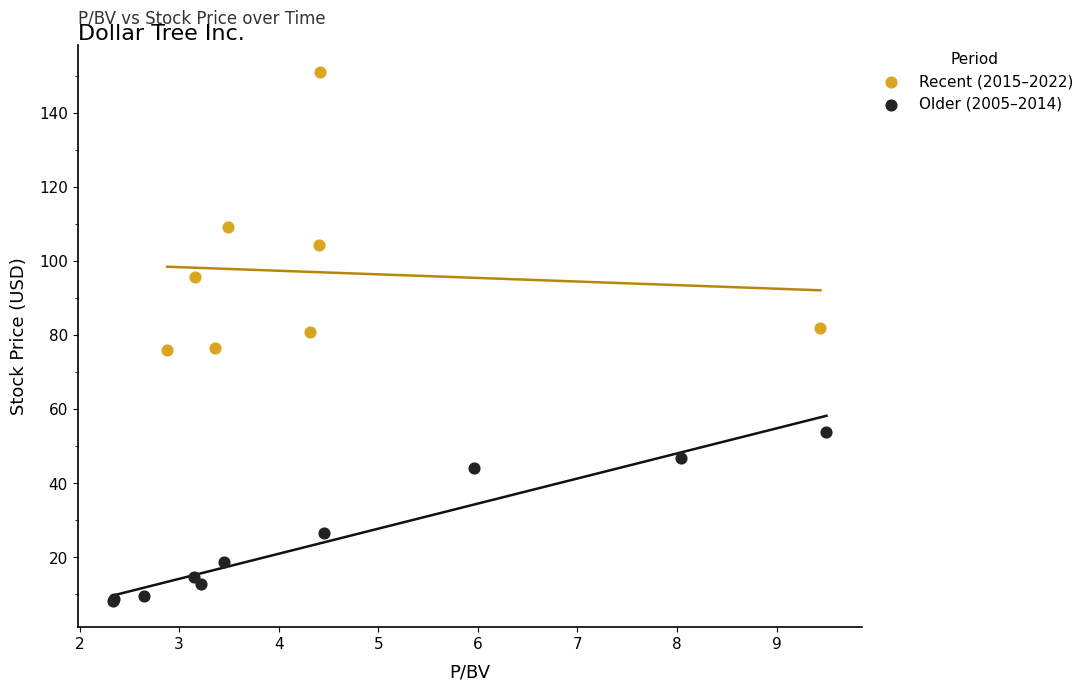

Which series reaches the minimum Y coordinate?

Older (2005–2014)